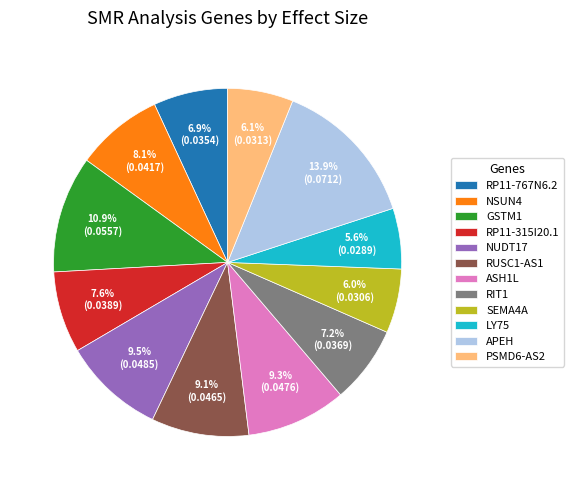

Combined, what portion of the pie is RP11-767N6.2 and PSMD6-AS2?

13.0%